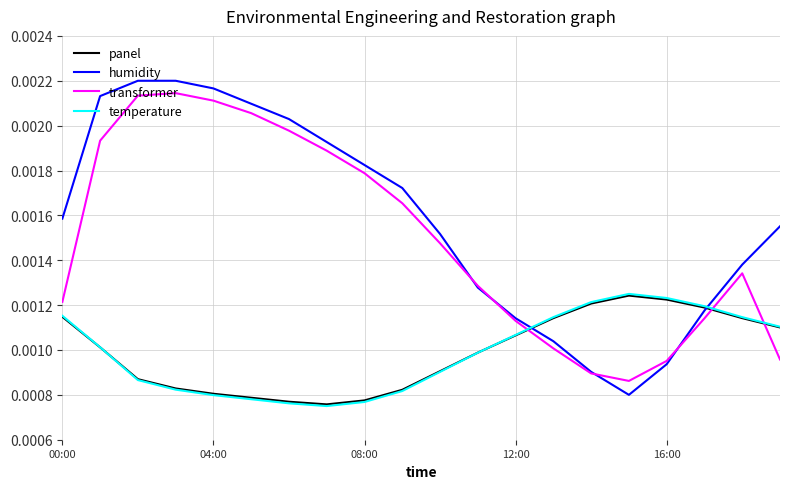

In temperature, how many points are higher than both neighbors (excluding endpoints)?

1